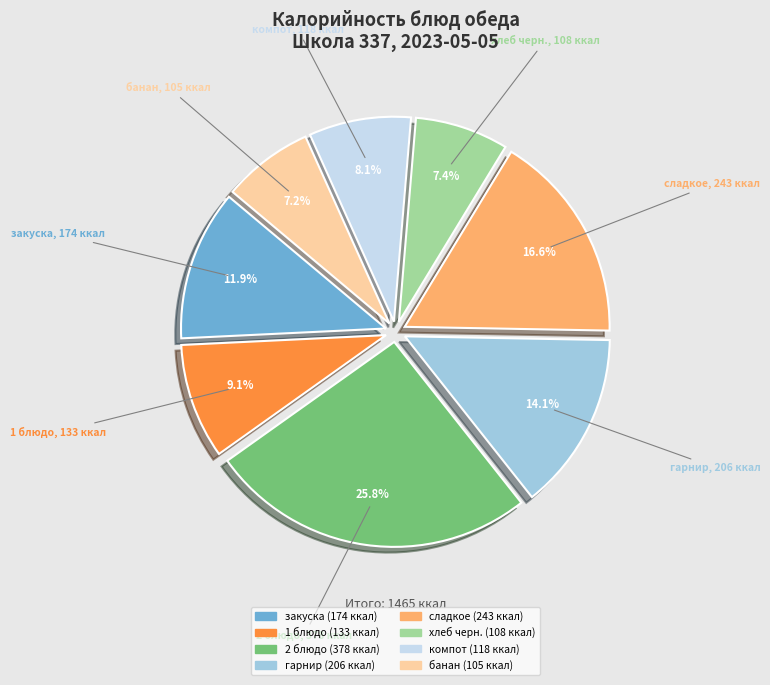

Approximately how many times larger is the value at 1 блюдо compared to 2 блюдо?

0.4